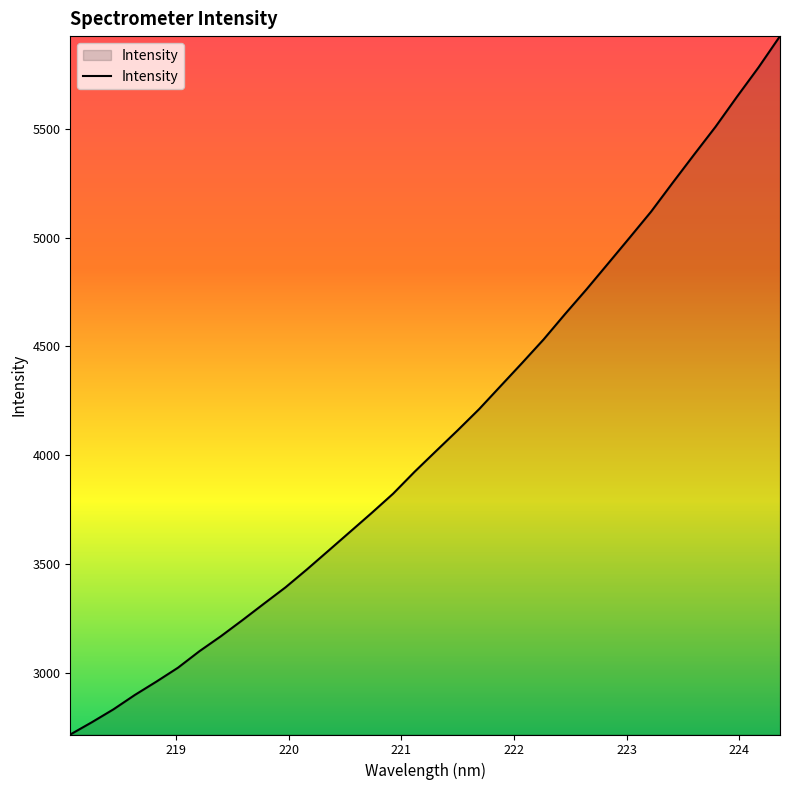

What is the difference between the maximum and minimum values?

3211.8